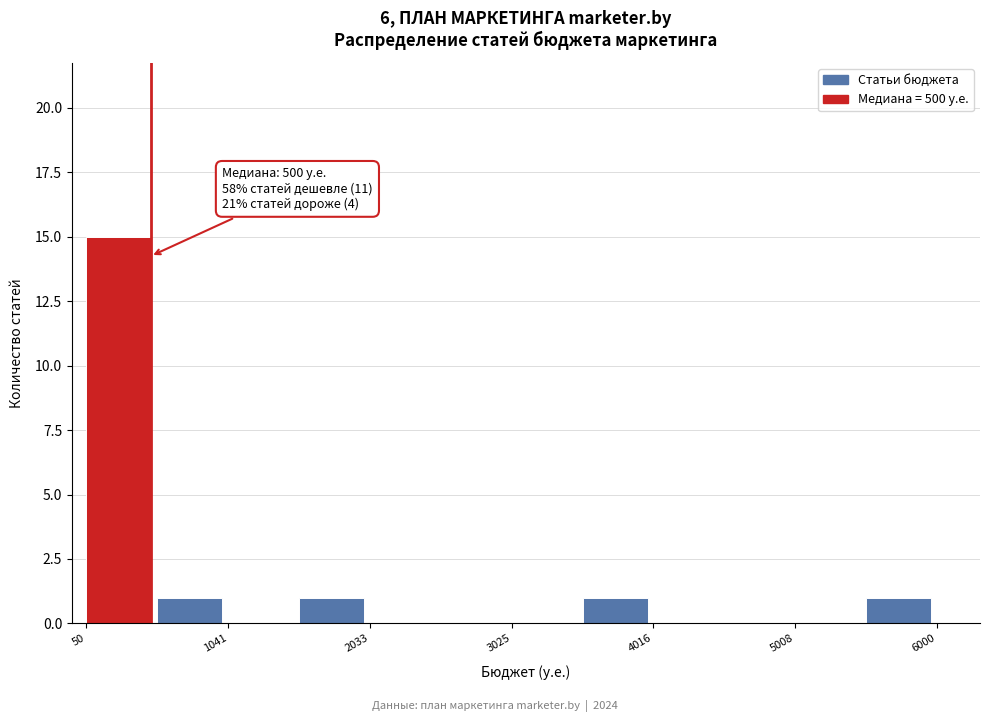

Which range on the x-axis has the tallest bar?

100 to 500